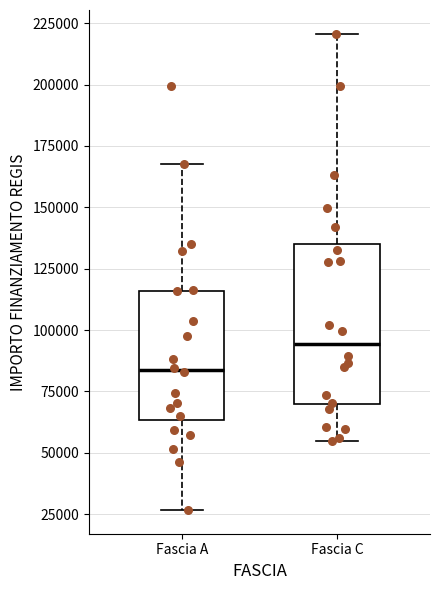

Which box has the highest median line?

Fascia C